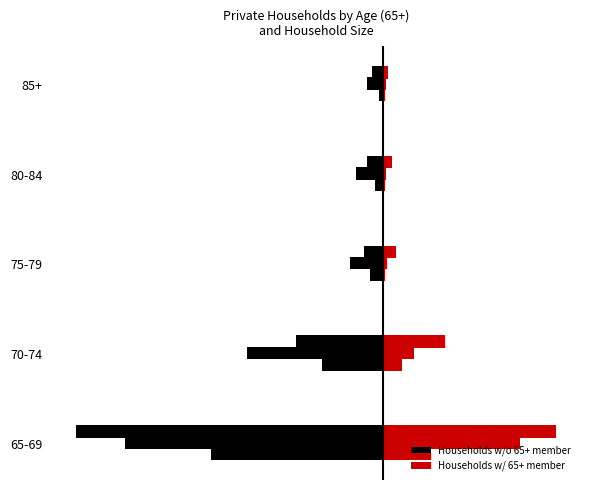

Count the number of categories in the chart.

5